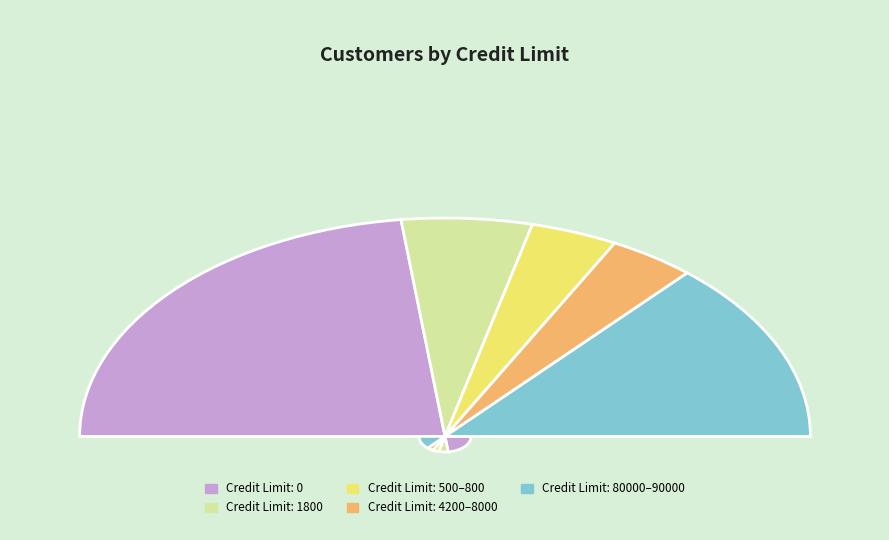

The 80000-90000 slice represents 28% of the pie. True or false?

False